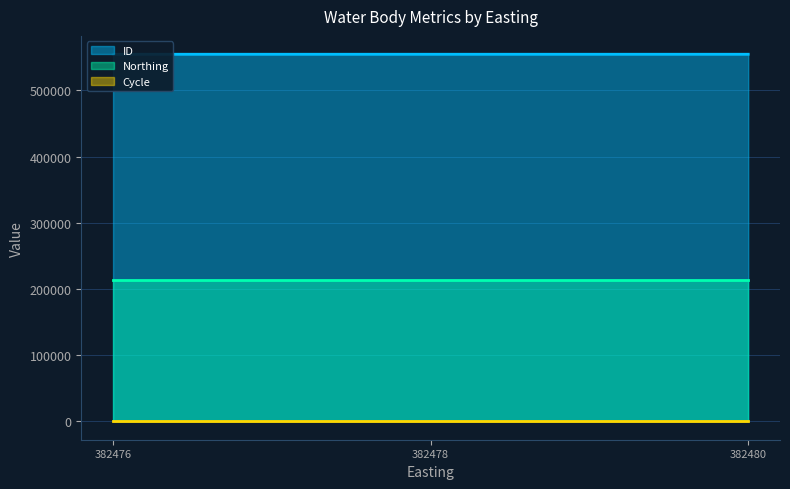

Between 382478 and 382478, which is larger?

382478